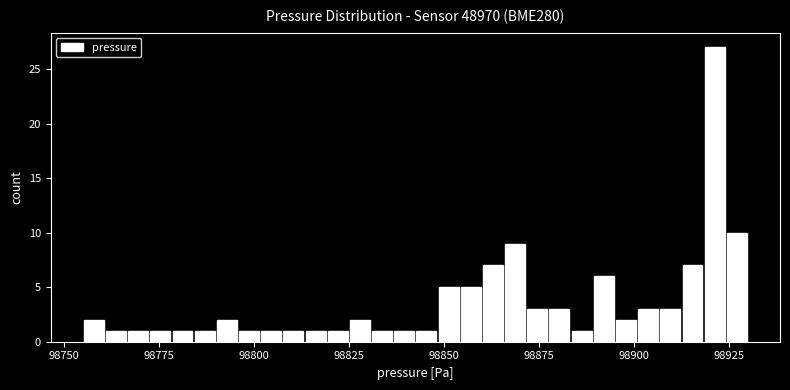

Around what value on the x-axis is the tallest bar? Give the approximate position of its centre, as read against the axis.

98920